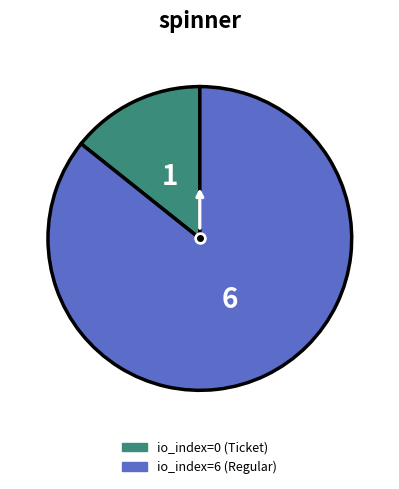

Which slice is the smallest?

io_index=0 (Ticket)